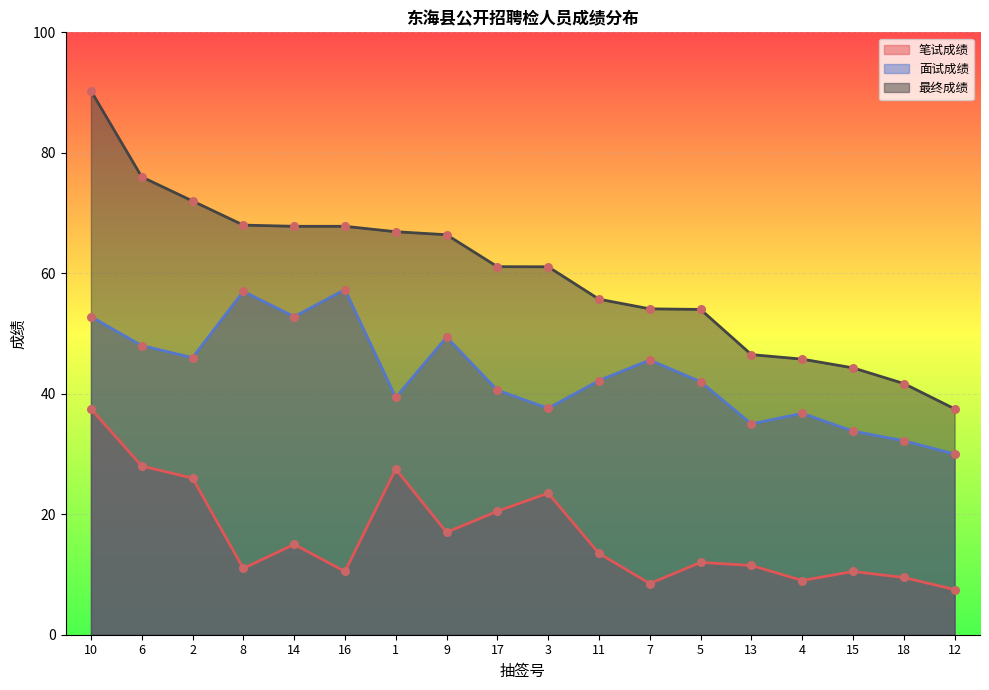

What are all the series names shown in the legend?

笔试成绩, 面试成绩, 最终成绩